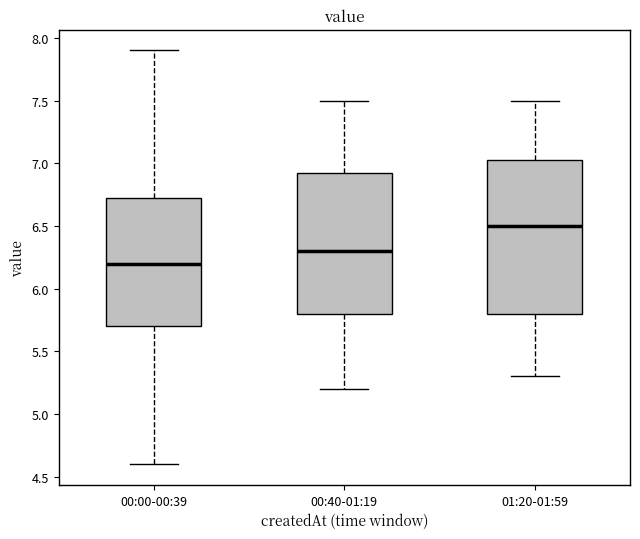

Which box has the highest median line?

01:20-01:59